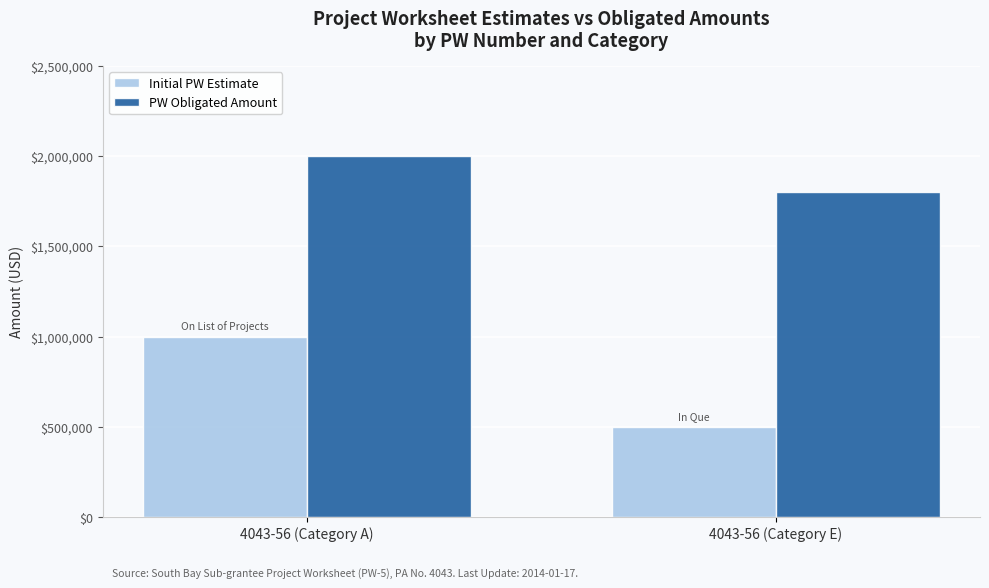

What is the greatest value displayed?

2000000